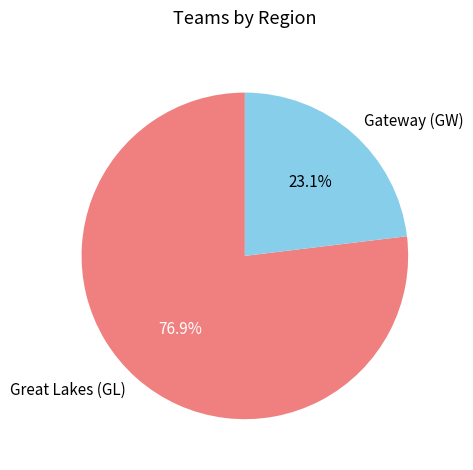

Which slice is the smallest?

Gateway (GW)